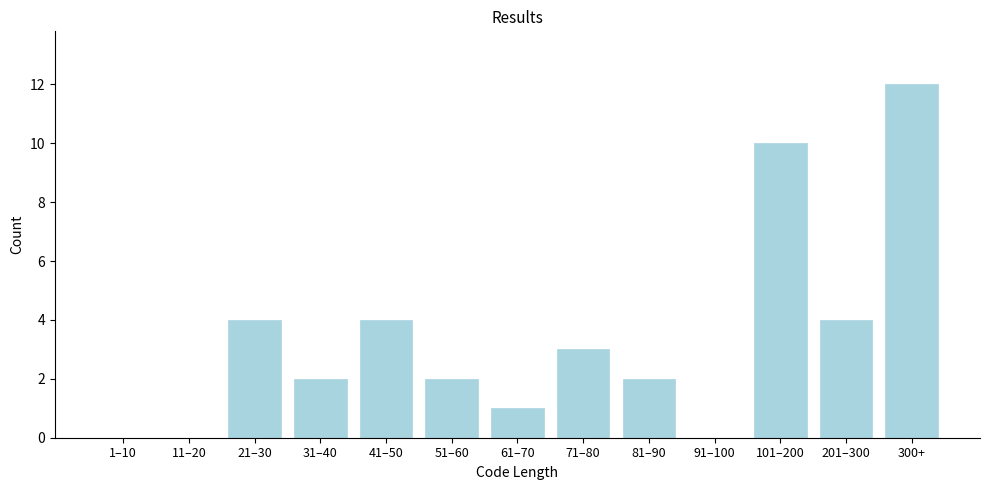

Reading left to right, extract all data points from this chart.

1–10=0	11–20=0	21–30=4	31–40=2	41–50=4	51–60=2	61–70=1	71–80=3	81–90=2	91–100=0	101–200=10	201–300=4	300+=12